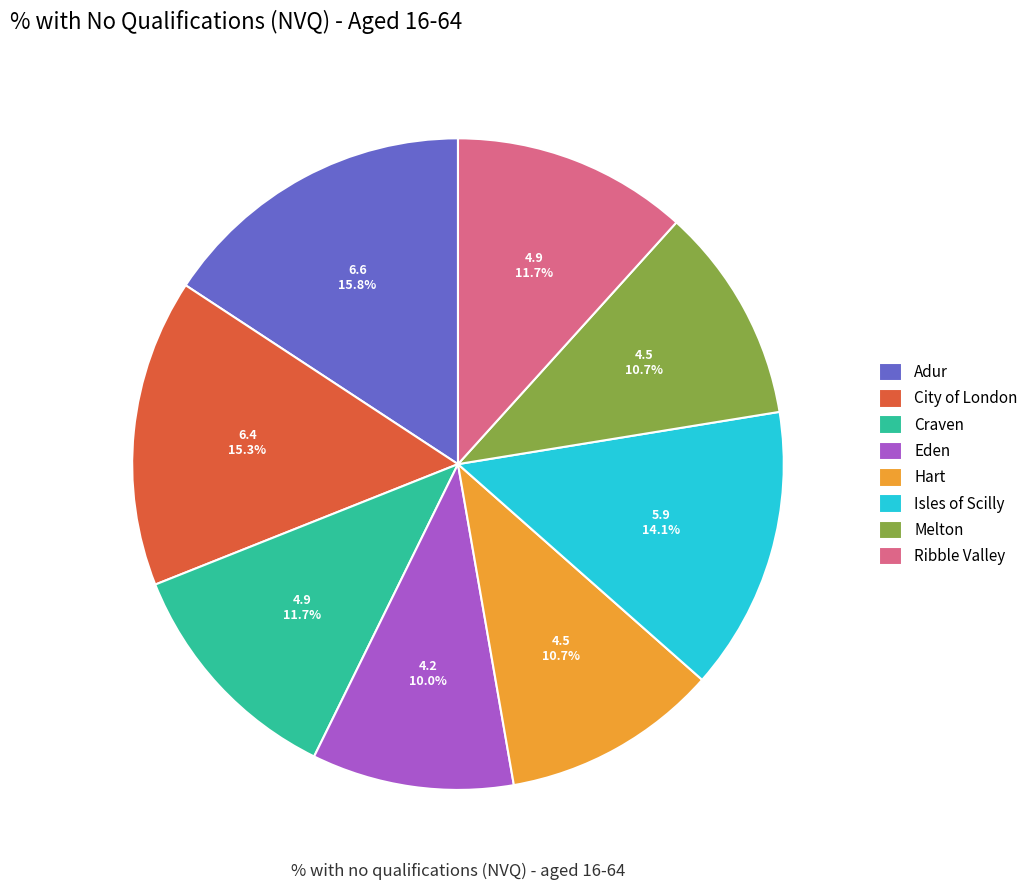

What is the smallest slice in the pie chart?

Eden